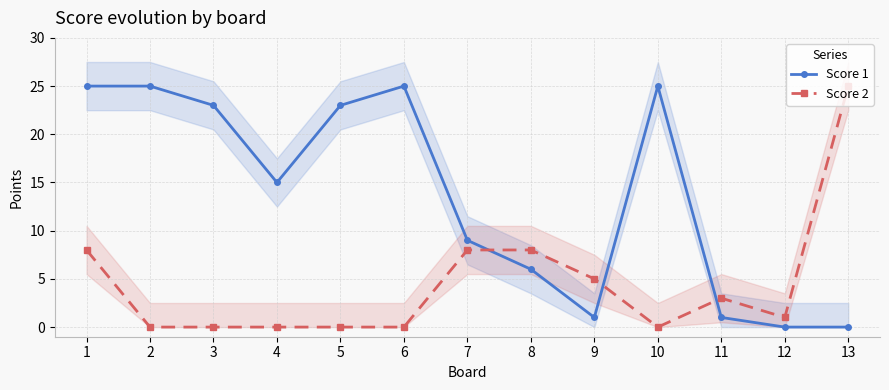

After their last crossing, which series has the higher values: Score 2 or Score 1?

Score 2